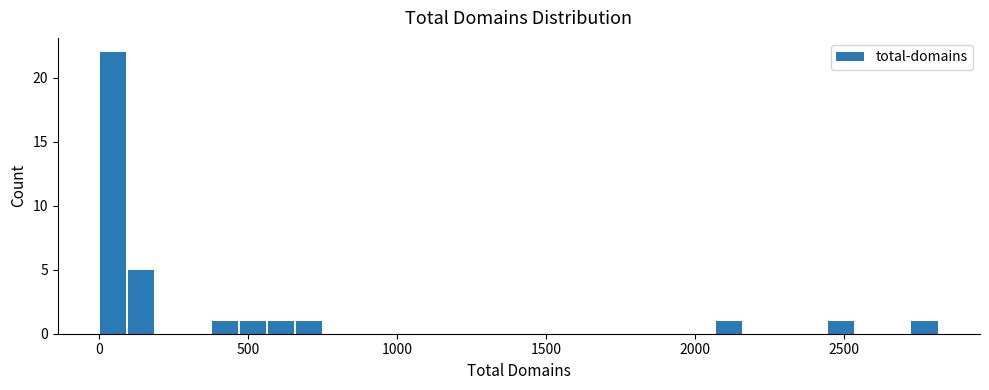

Read against the x-axis, roughly where is the centre of the tallest bar?

50